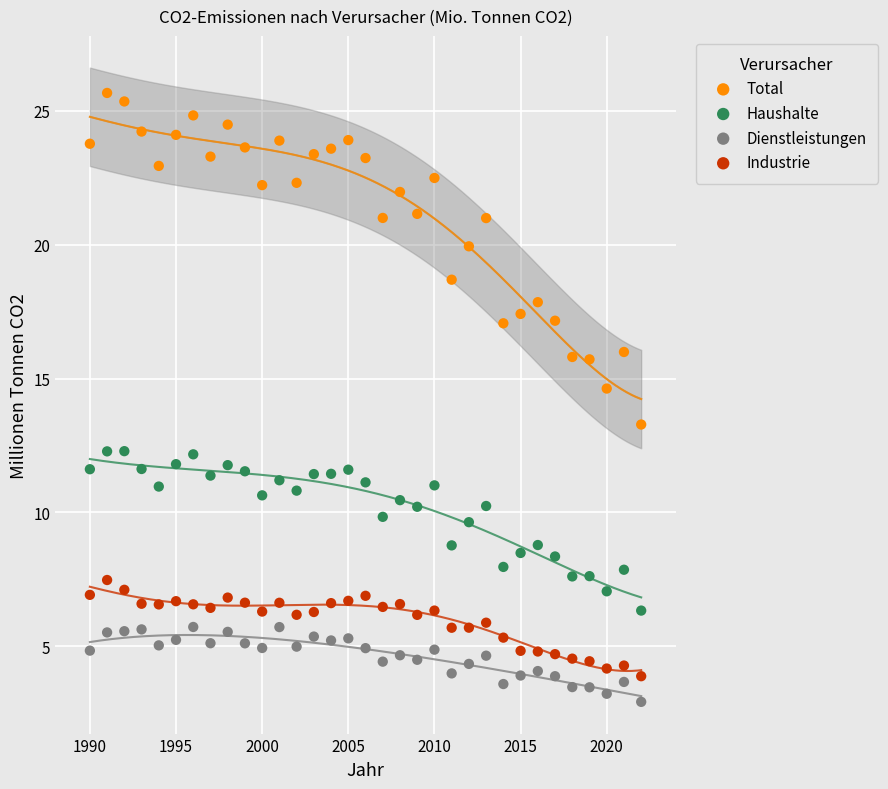

What is the X range (max minus min) for the scatter plot?

32.0